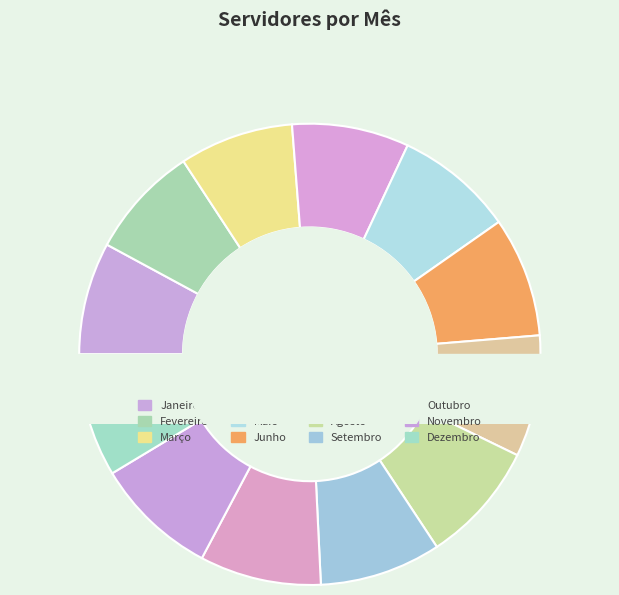

Between Março and Novembro, which is larger?

Novembro